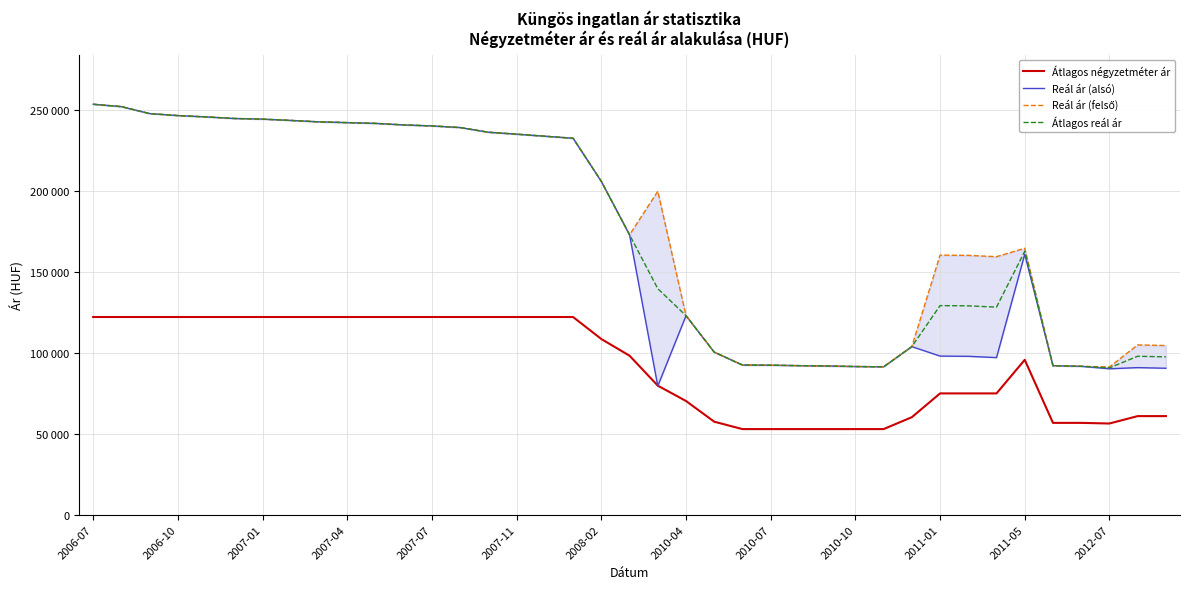

In Reál ár (felső), how many points are lower than both neighbors (excluding endpoints)?

4